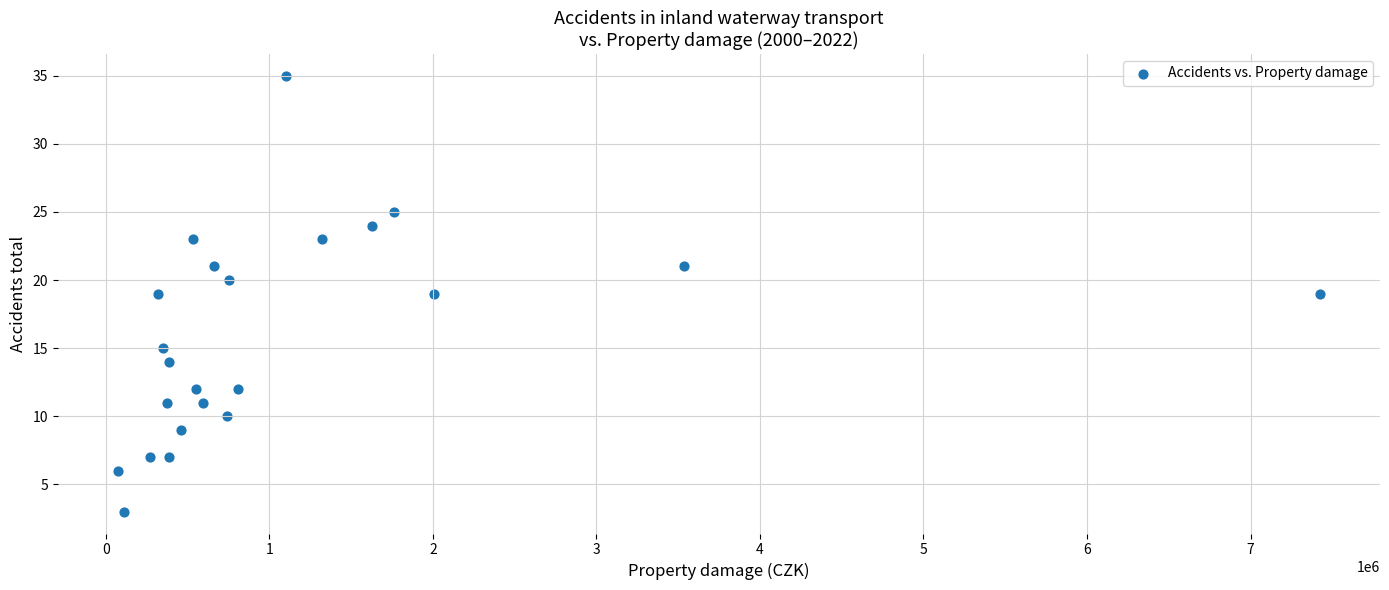

What is the range of Y values (max minus min)?

32